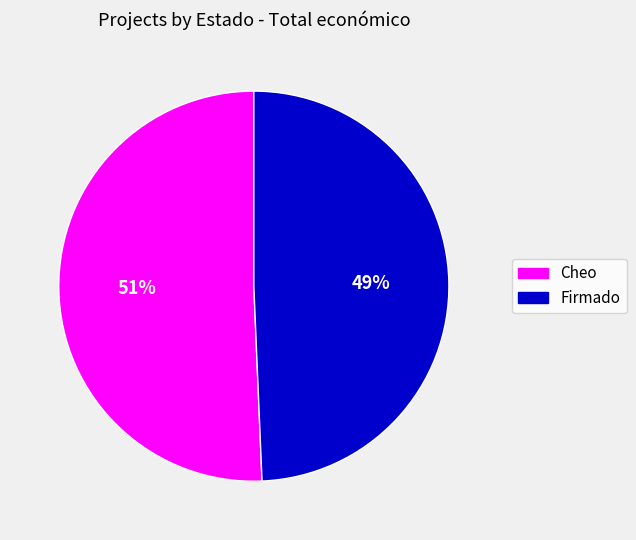

Is there a majority slice in this chart?

Yes